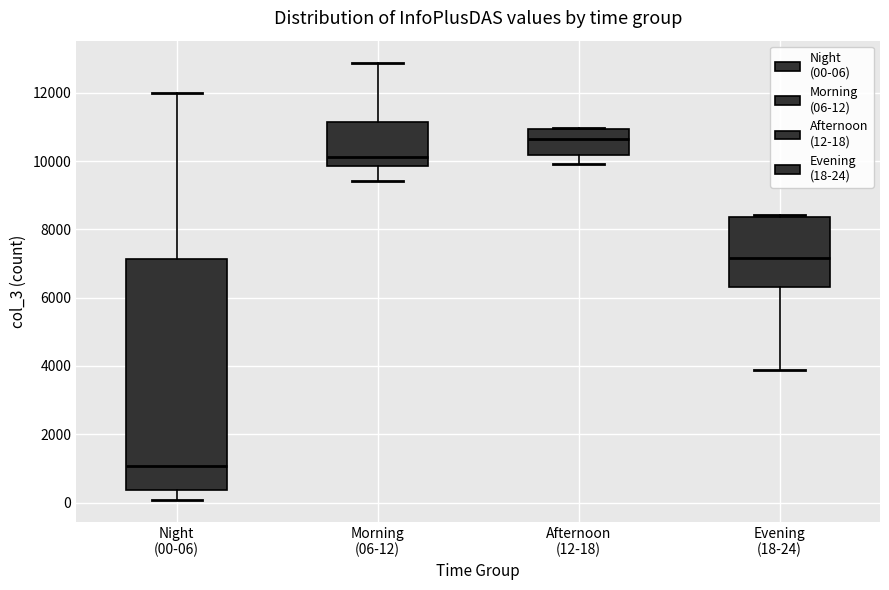

Which box has the lowest median line?

Night (00-06)